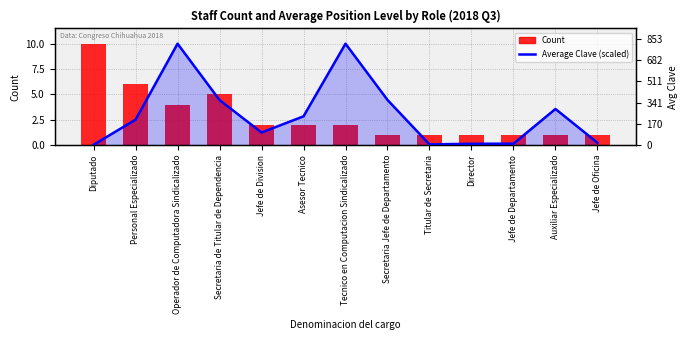

What are all the series names shown in the legend?

Average Clave (scaled), Count